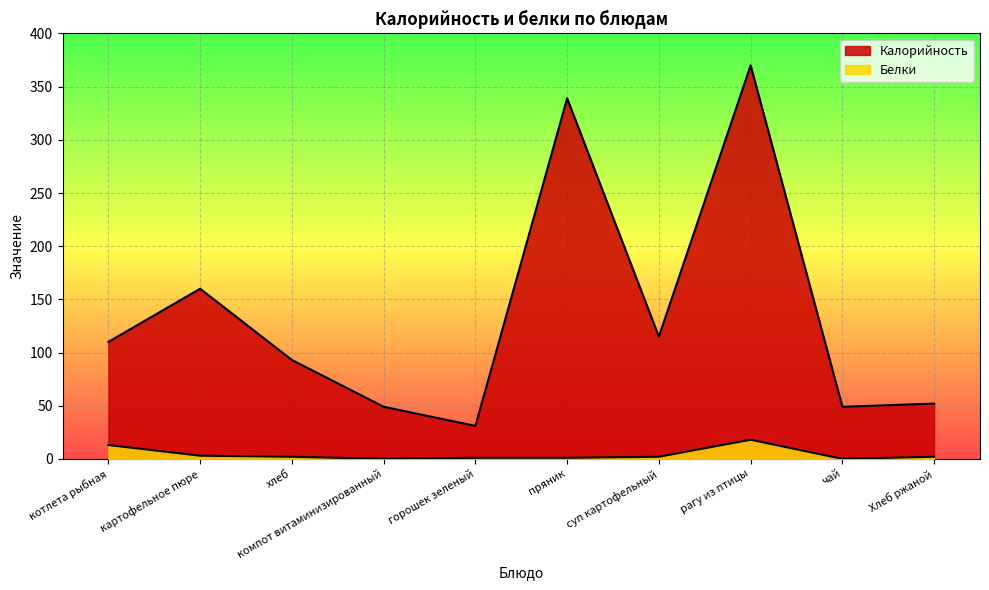

Where is Белки nearest to the value 9?

котлета рыбная